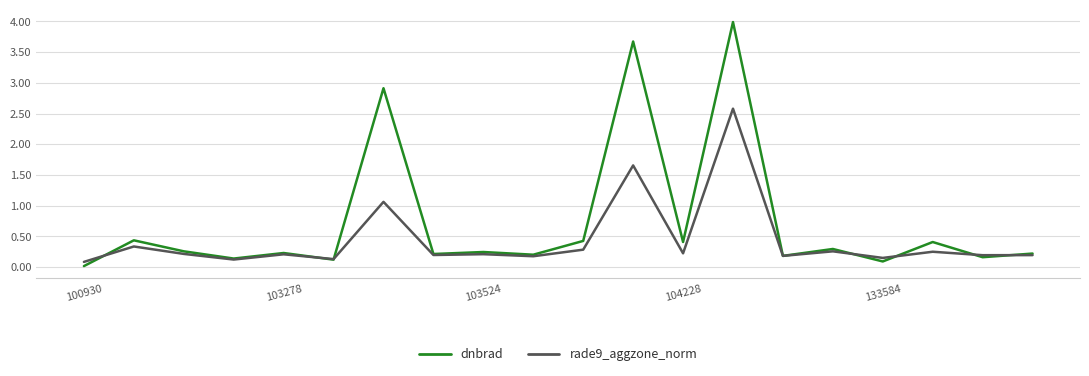

Which series has the largest range (max minus min)?

dnbrad